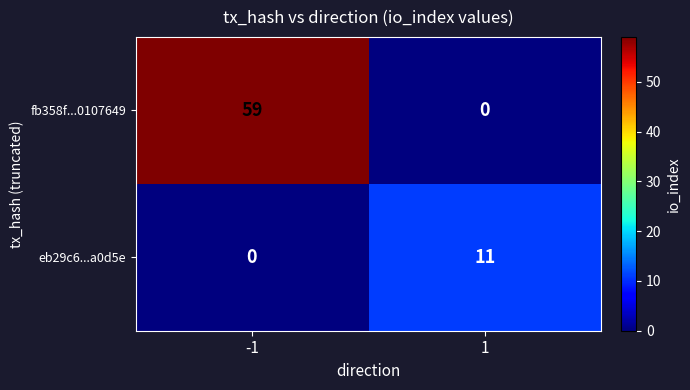

True or false: fb358f...0107649 has a value of 59 at -1.

True